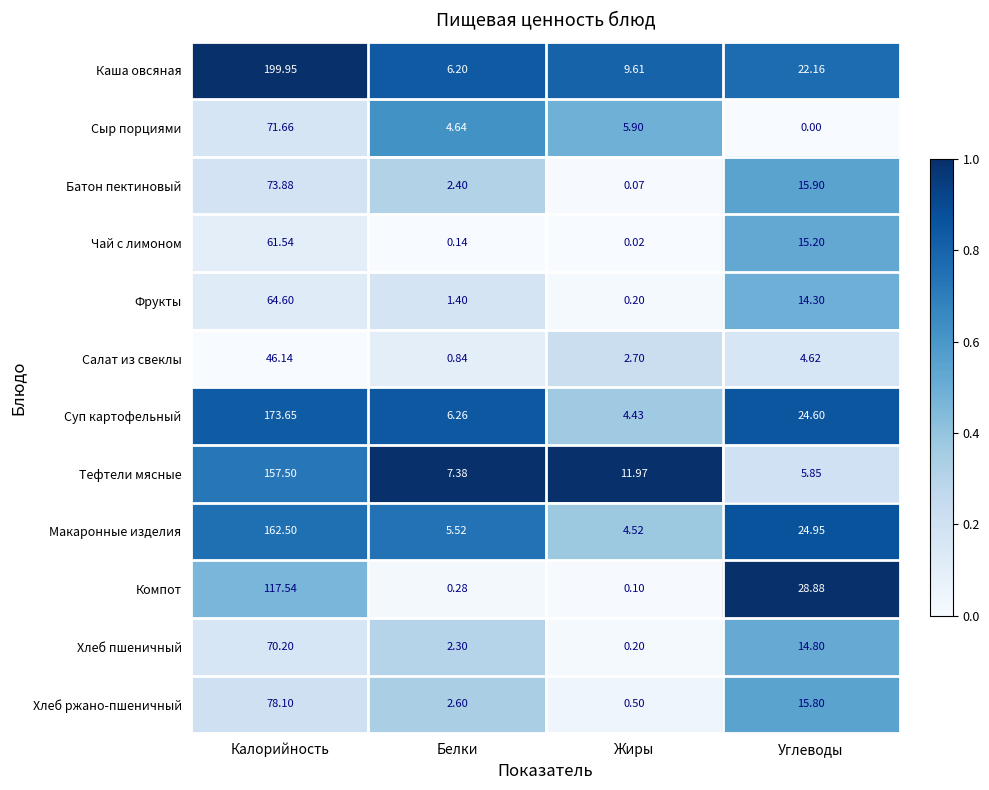

Which series has the largest range (max minus min)?

Каша овсяная